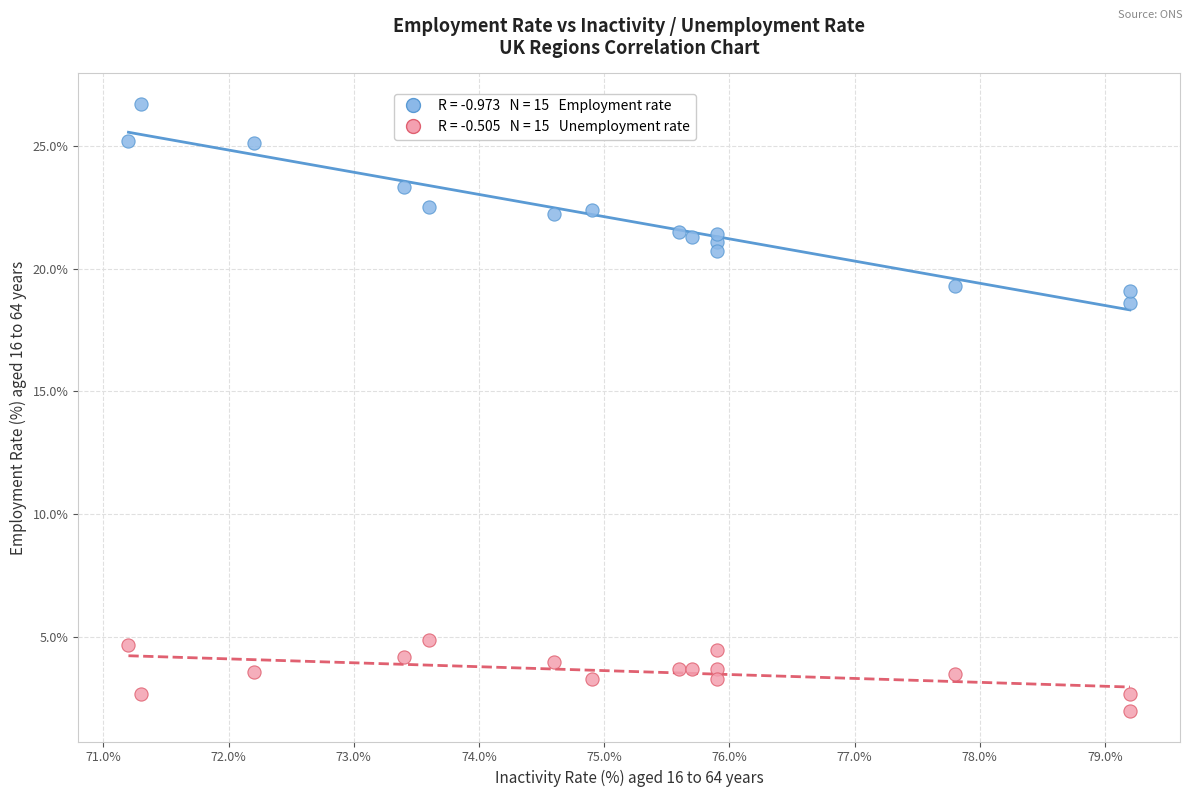

Across all series, what Y value is closest to 14?

18.6